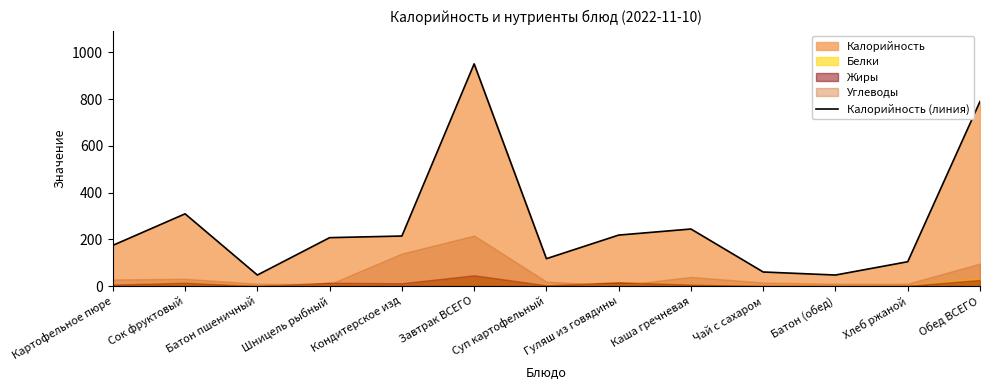

How many interior local valleys (lower than both neighbors) does the data have?

3